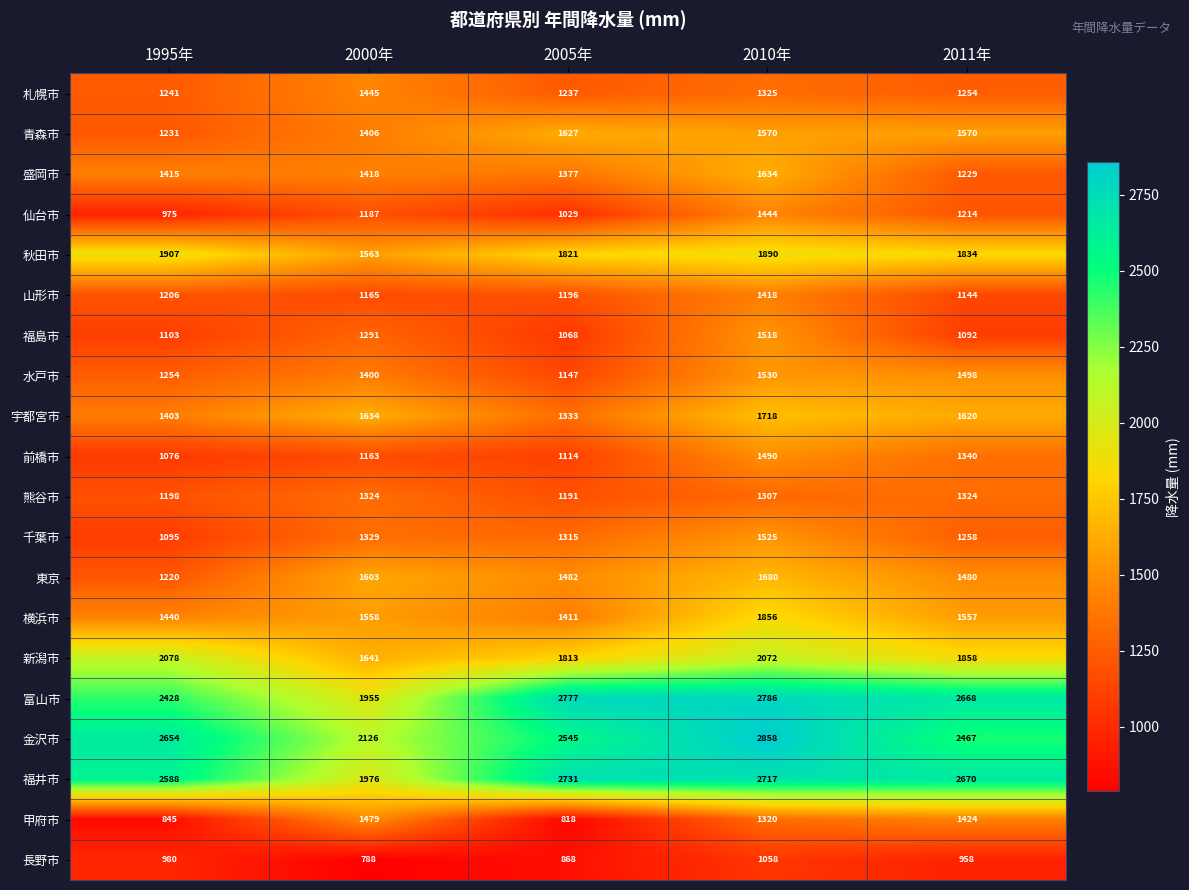

What is the difference between the maximum and second lowest values in the 山形市 series?

253